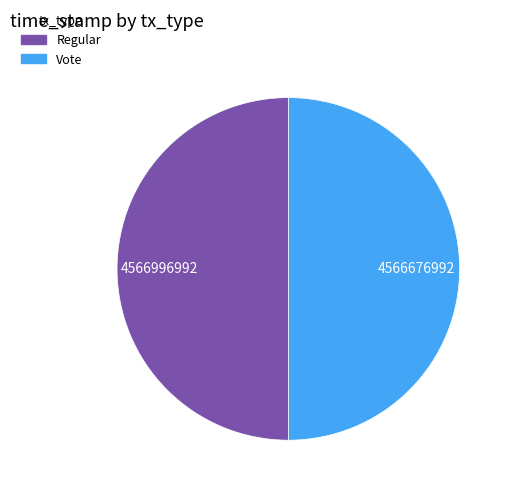

Approximately how many times larger is the value at Regular compared to Vote?

1.0